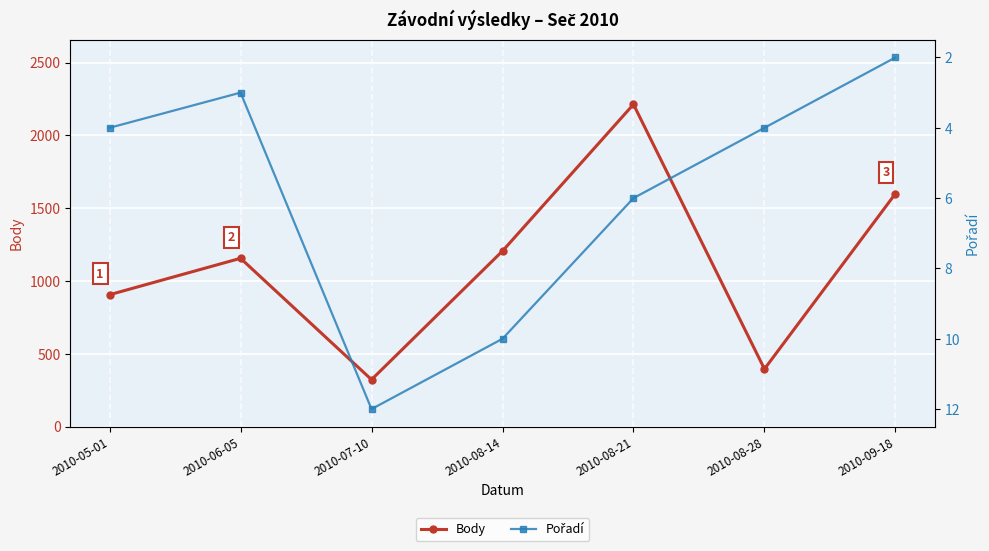

Reading left to right, what are all the values shown in this chart?

Body: 2010-05-01=906	2010-06-05=1156	2010-07-10=323	2010-08-14=1206	2010-08-21=2213	2010-08-28=396	2010-09-18=1600
Pořadí: 2010-05-01=4	2010-06-05=3	2010-07-10=12	2010-08-14=10	2010-08-21=6	2010-08-28=4	2010-09-18=2